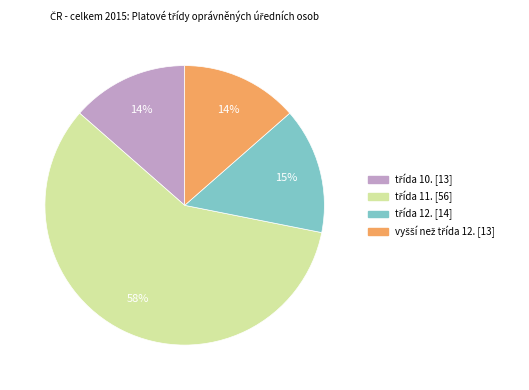

To the nearest percent, what is the average slice percentage?

25%